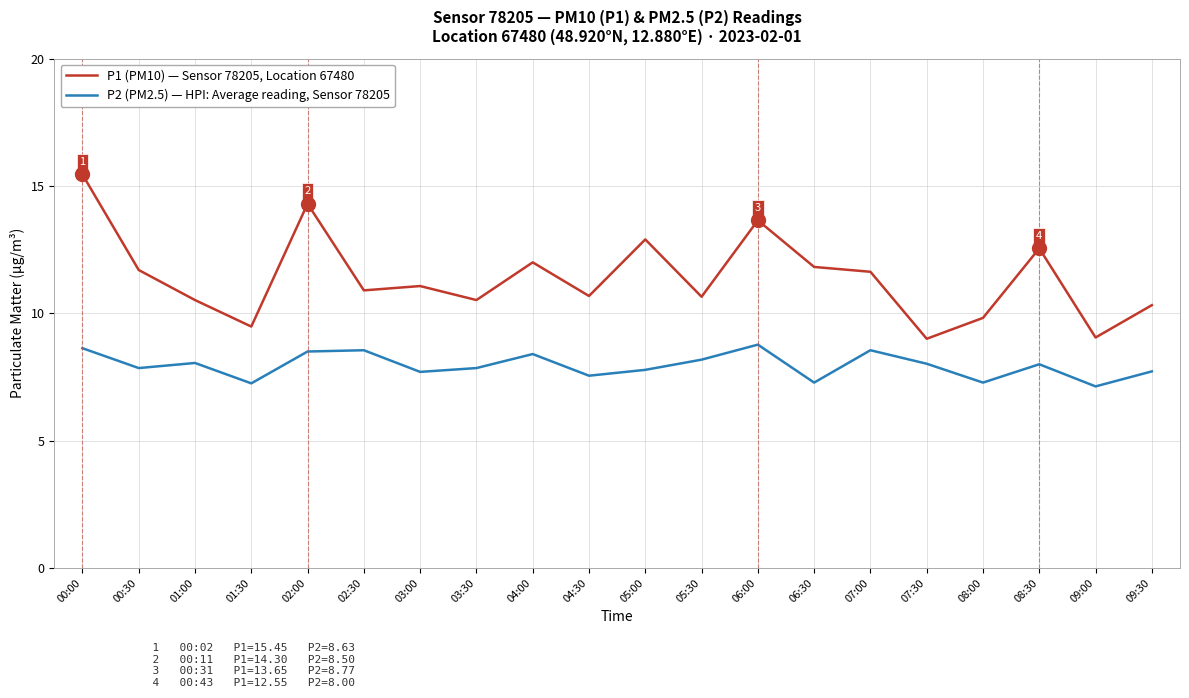

Is it true that P2 (PM2.5) — HPI: Average reading, Sensor 78205 equals 8.4 at 04:00?

True